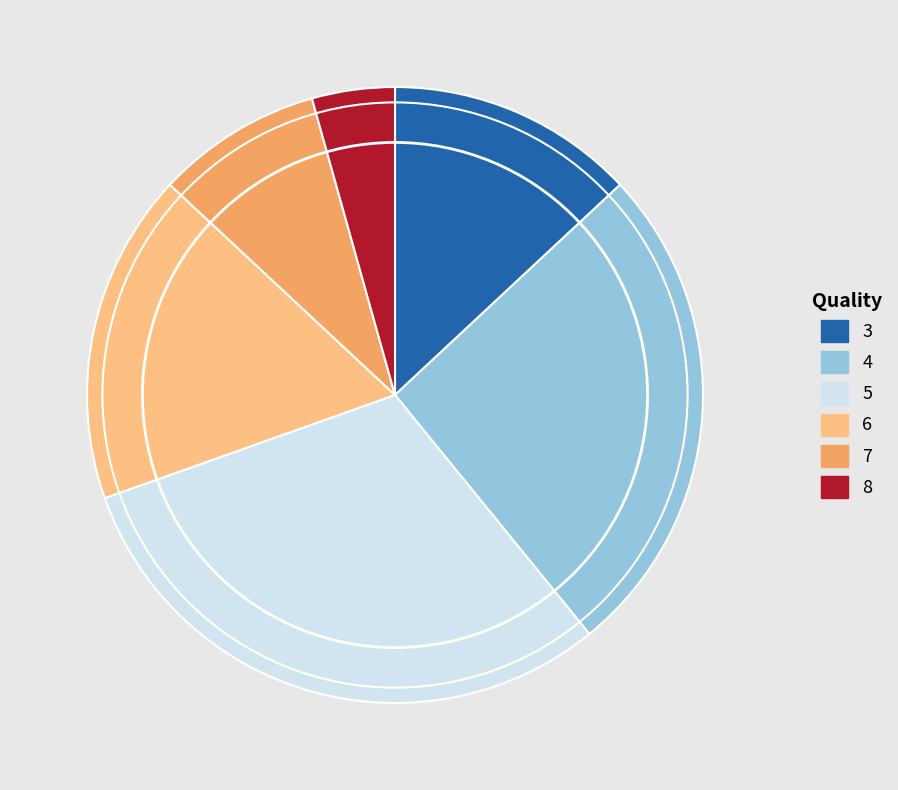

Is there a majority slice in this chart?

No